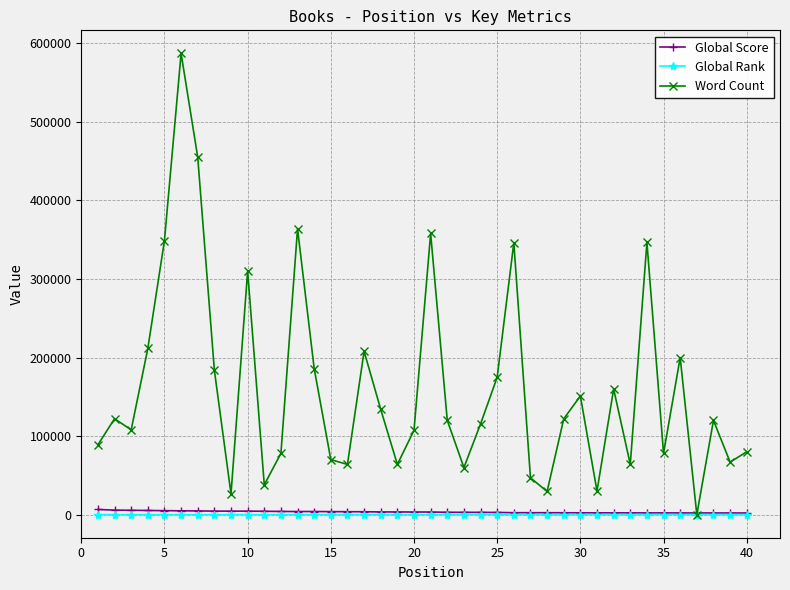

What is the difference between the maximum and minimum values in the Global Rank series?

102